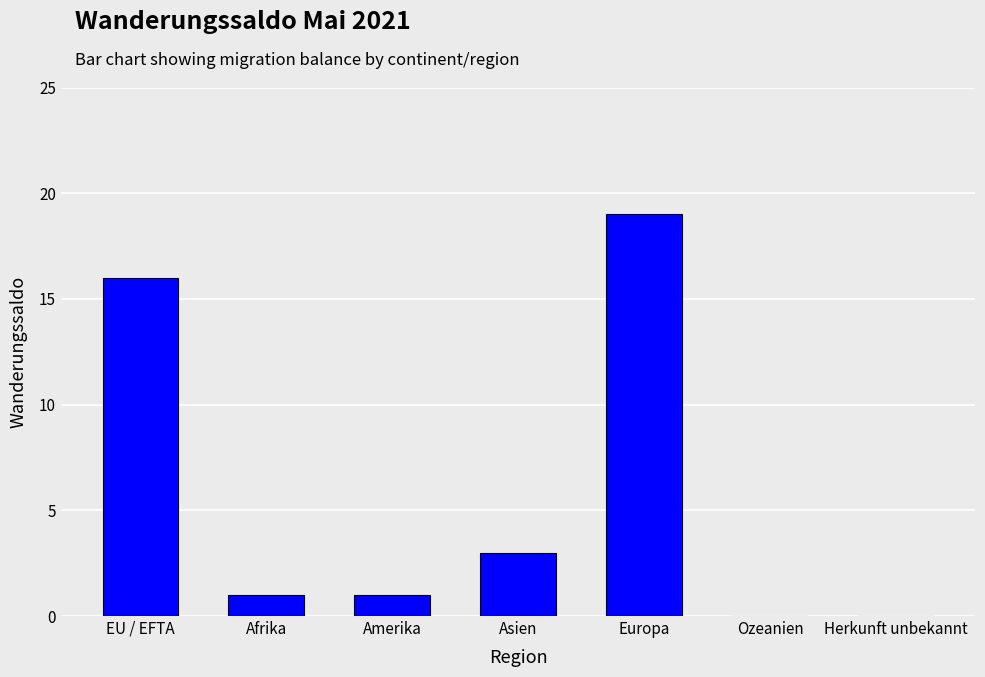

Which has a higher value, Asien or EU / EFTA?

EU / EFTA